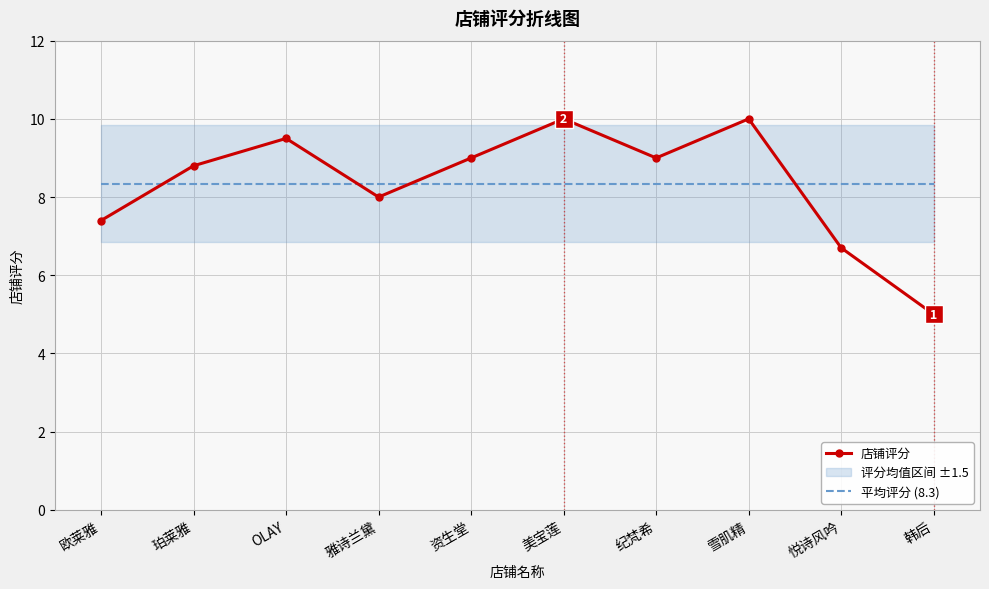

The 店铺评分 series shows 1.7 at 悦诗风吟. True or false?

False